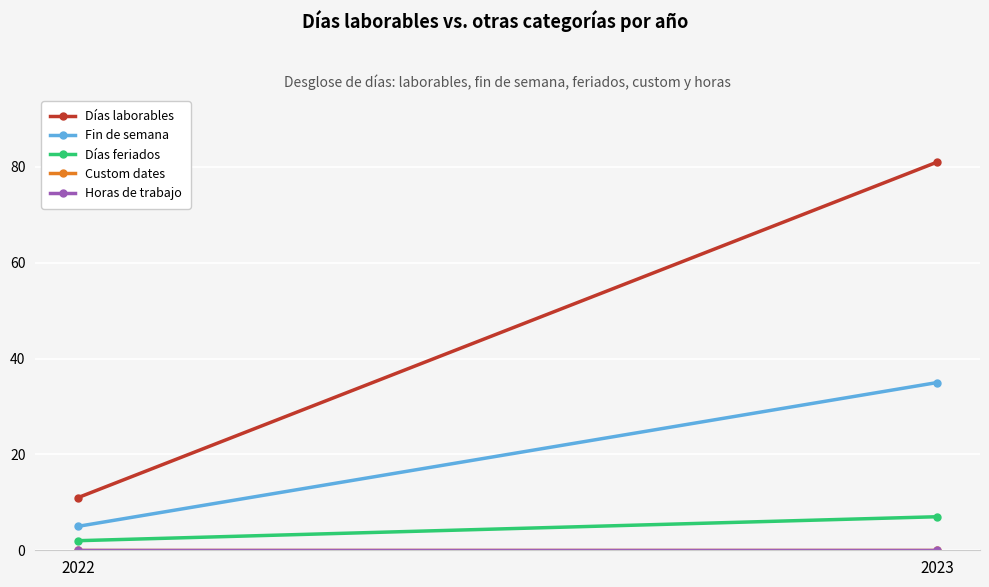

Reading left to right, list all the values displayed in this chart.

Días laborables: 11	81
Fin de semana: 5	35
Días feriados: 2	7
Custom dates: 0	0
Horas de trabajo: 0	0